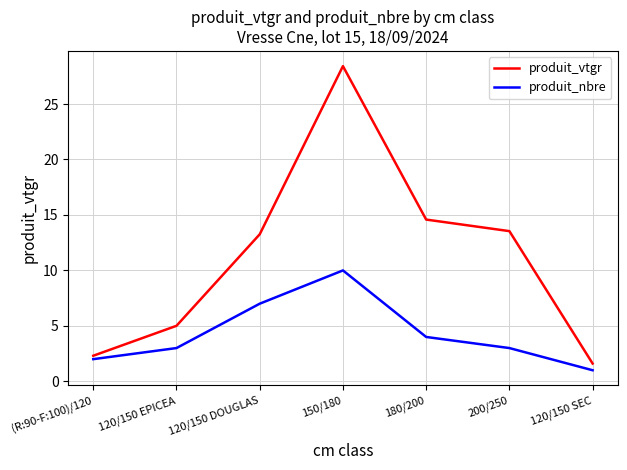

Reading left to right, what are all the values shown in this chart?

produit_vtgr: 2.3	5.0	13.3	28.4	14.6	13.5	1.6
produit_nbre: 2.0	3.0	7.0	10.0	4.0	3.0	1.0